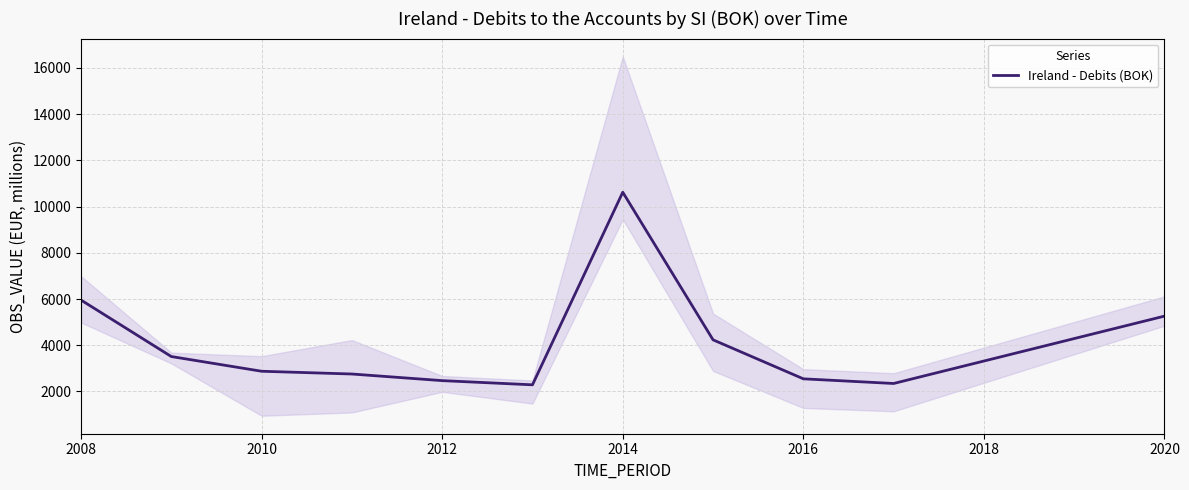

What is the highest value of the Ireland - Debits (BOK) series?

10621.3